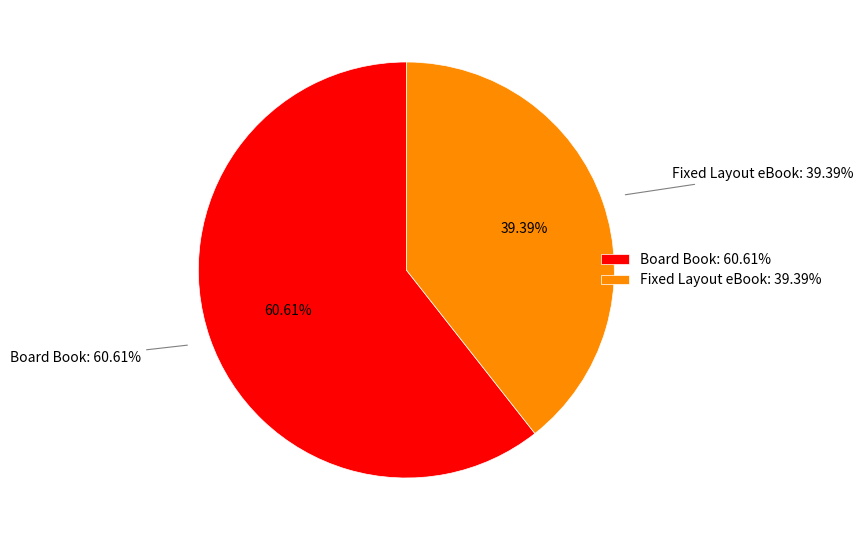

What is the largest slice in the pie chart?

Board Book